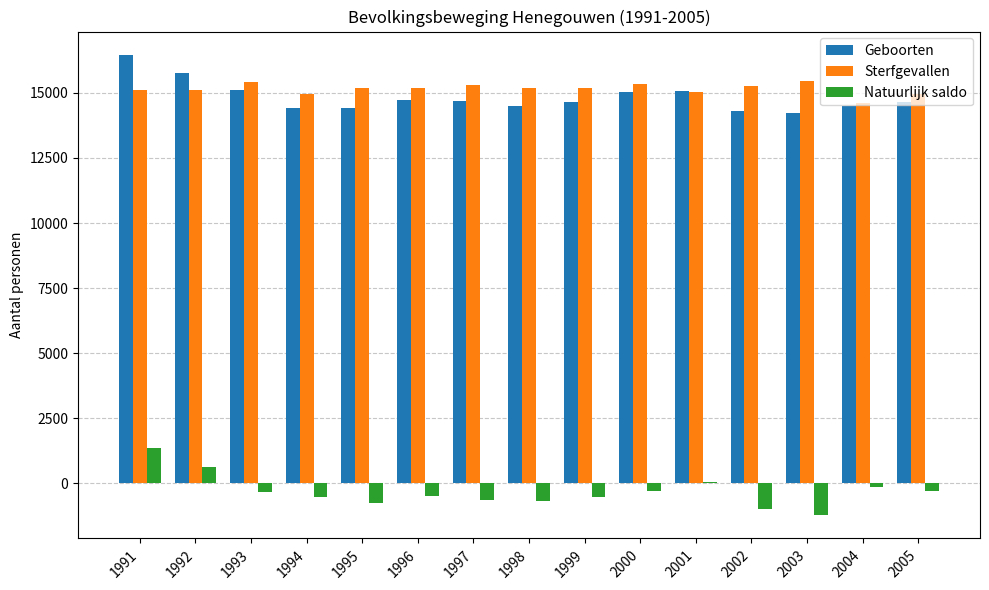

At which label is Natuurlijk saldo closest to 58?

2001